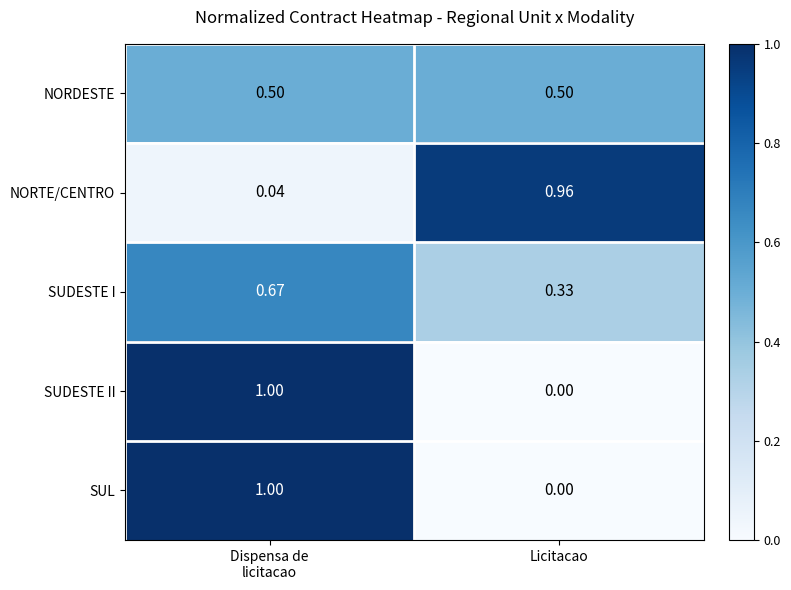

Which label corresponds to the smallest value in the chart?

Licitacao